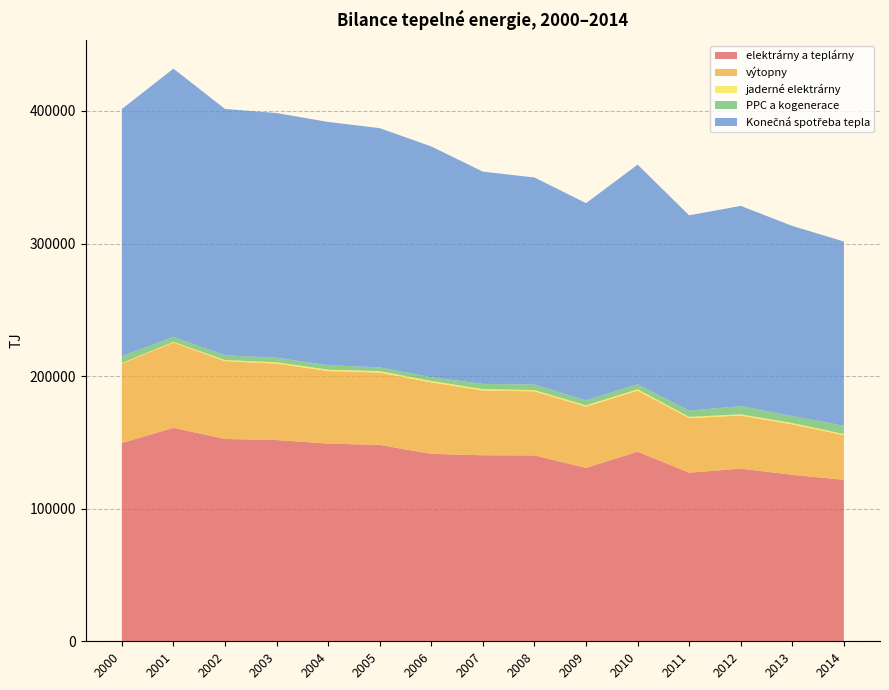

Reading right to left, what are all the values shown in this chart?

elektrárny a teplárny: 121764	125571	130204	127155	143025	130783	140190	140307	141333	148127	149117	151789	152600	160993	149537
výtopny: 33684	38012	40021	41187	45996	46184	48314	48877	53934	54539	54690	57686	58701	64380	59889
jaderné elektrárny: 872	1035	980	919	1067	985	970	1003	1070	1096	1069	939	815	510	442
PPC a kogenerace: 6227	5242	6176	4706	3750	3748	4160	3927	2856	2806	3366	3419	3637	3647	5181
Konečná spotřeba tepla: 138967	143401	151014	147298	165674	148759	156180	160112	174037	180460	183459	184576	185754	202382	186423